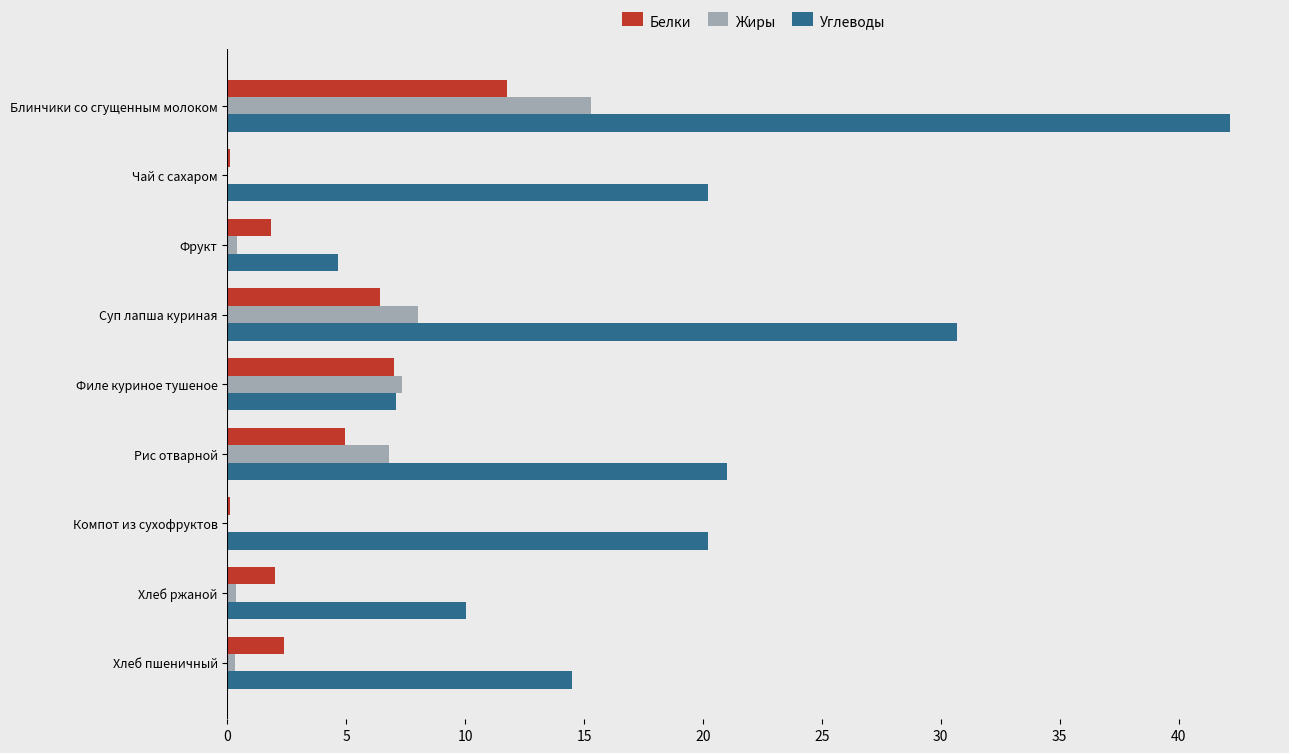

What is the sum of all Жиры values?

38.5